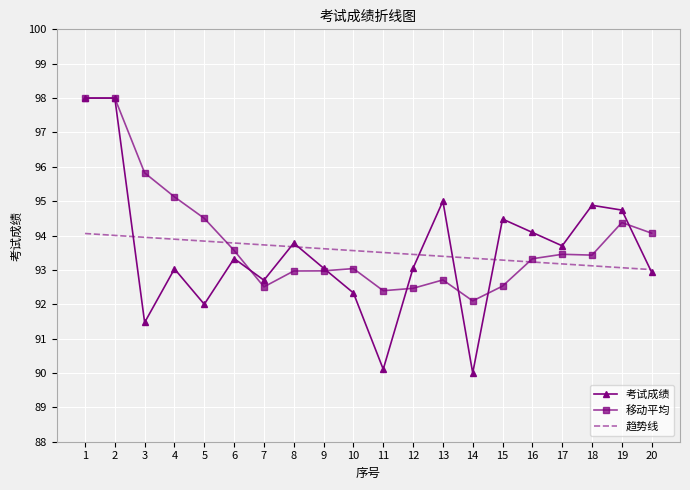

At how many categories does at least one series exceed 90?

20